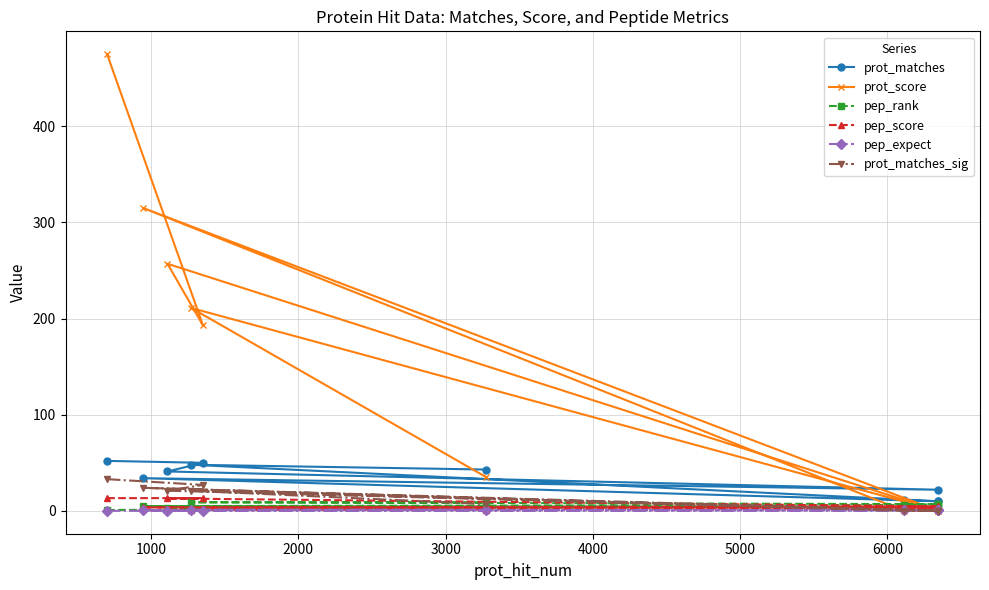

Reading left to right, list all the values displayed in this chart.

prot_matches: 52.0	50.0	41.0	22.0	34.0	11.0	10.0	10.0	48.0	43.0
prot_score: 475.0	193.0	257.0	0.0	315.0	0.0	0.0	0.0	211.0	35.0
pep_rank: 1.0	1.0	3.0	4.0	5.0	6.0	7.0	7.0	9.0	9.0
pep_score: 13.3	13.3	12.9	4.7	3.6	3.3	2.7	2.7	1.4	1.4
pep_expect: 0.1	0.1	0.1	0.5	0.6	0.7	0.8	0.8	1.1	1.1
prot_matches_sig: 33.0	27.0	21.0	0.0	24.0	0.0	0.0	0.0	21.0	7.0